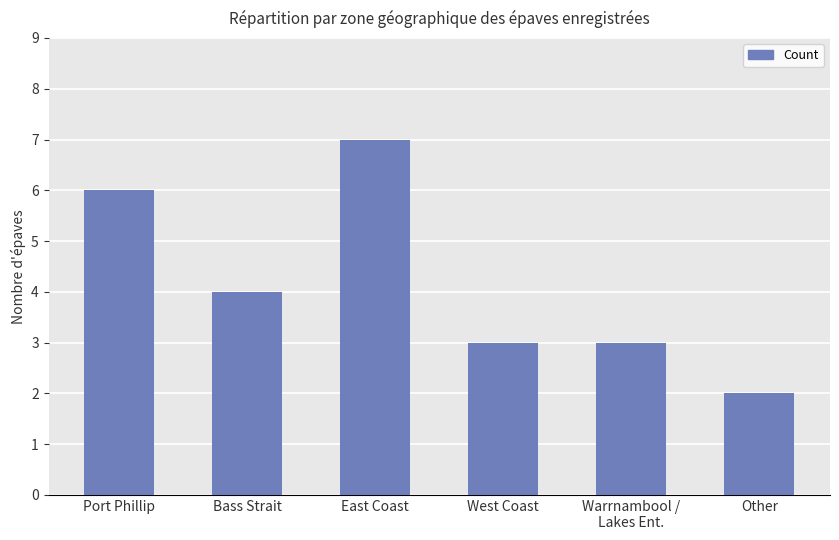

What is the difference between the values at West Coast and Bass Strait?

1